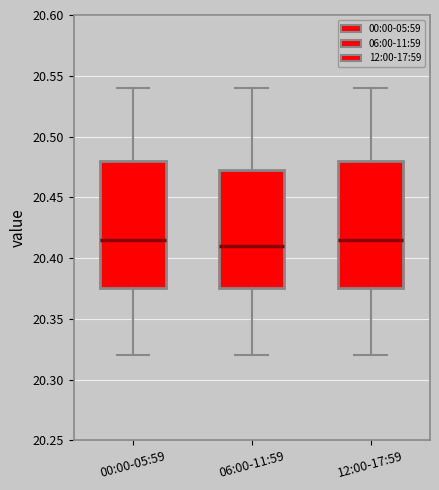

Reading left to right, transcribe this box plot: for each box, give where its median line is, the range the box spans, and where its two whiskers end, as read against the y-axis. The values are not printed on the chart, so give them approximately, as read against the axis.

00:00-05:59: median 20.415, box 20.375 to 20.480, whiskers 20.320 to 20.540
06:00-11:59: median 20.410, box 20.375 to 20.475, whiskers 20.320 to 20.540
12:00-17:59: median 20.415, box 20.375 to 20.480, whiskers 20.320 to 20.540